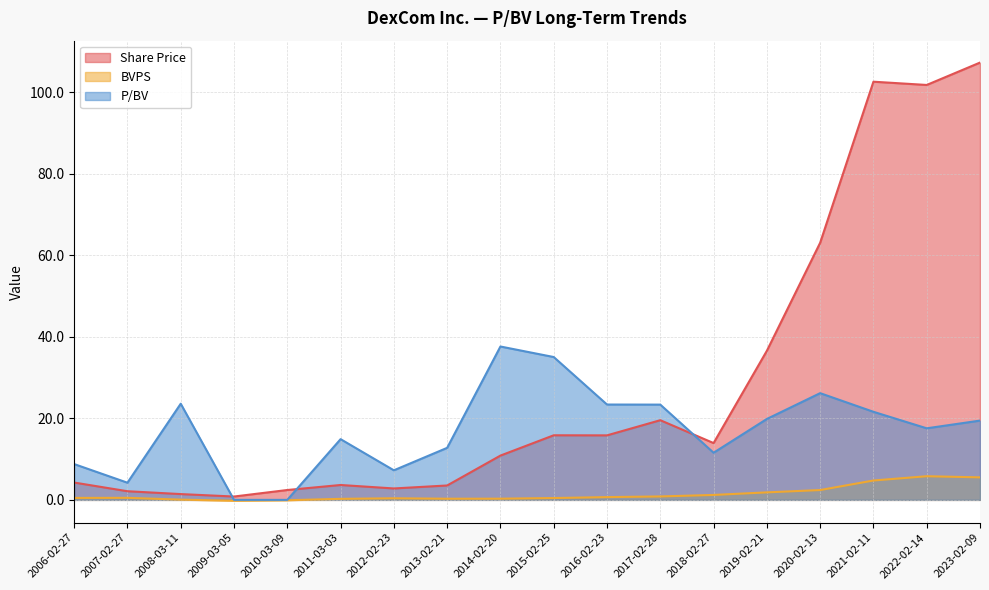

List the series in order of their peak value, highest first.

Share Price, P/BV, BVPS